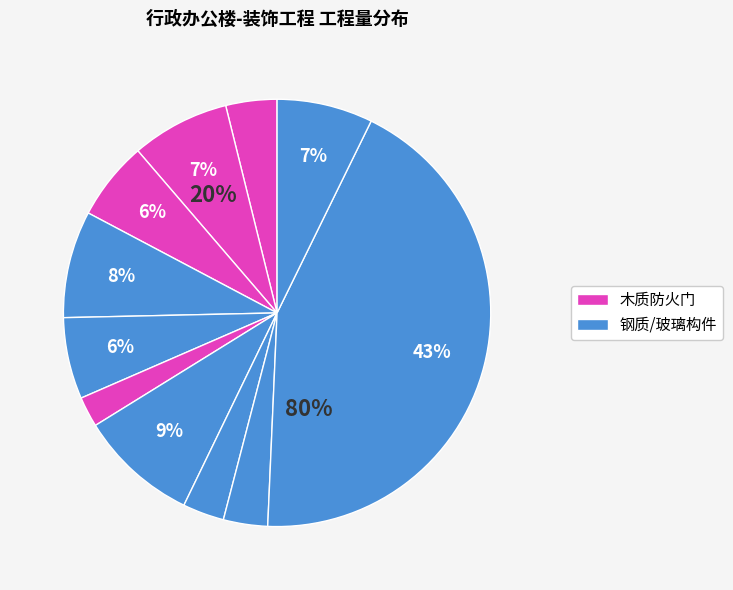

True or false: 乙级木质防火平开门禁门（带玻璃） accounts for 3% of the total.

True